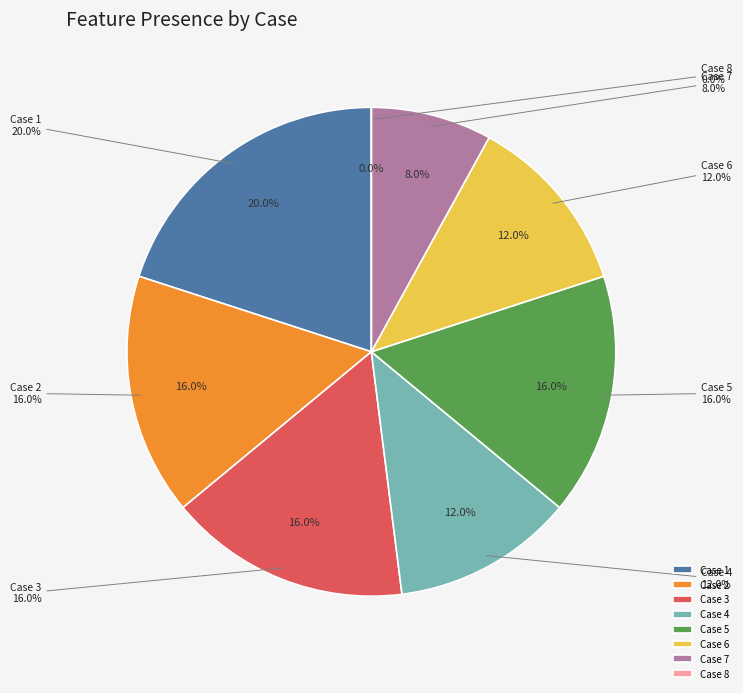

Does Case 8 represent more than half of the total?

No